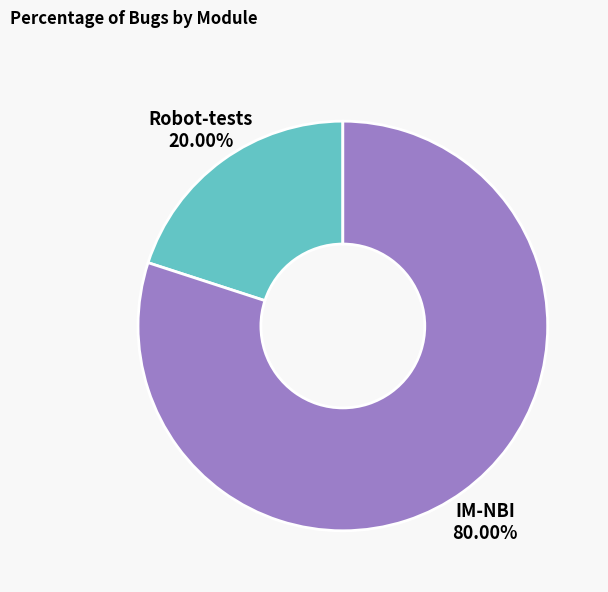

Which slice is the smallest?

Robot-tests